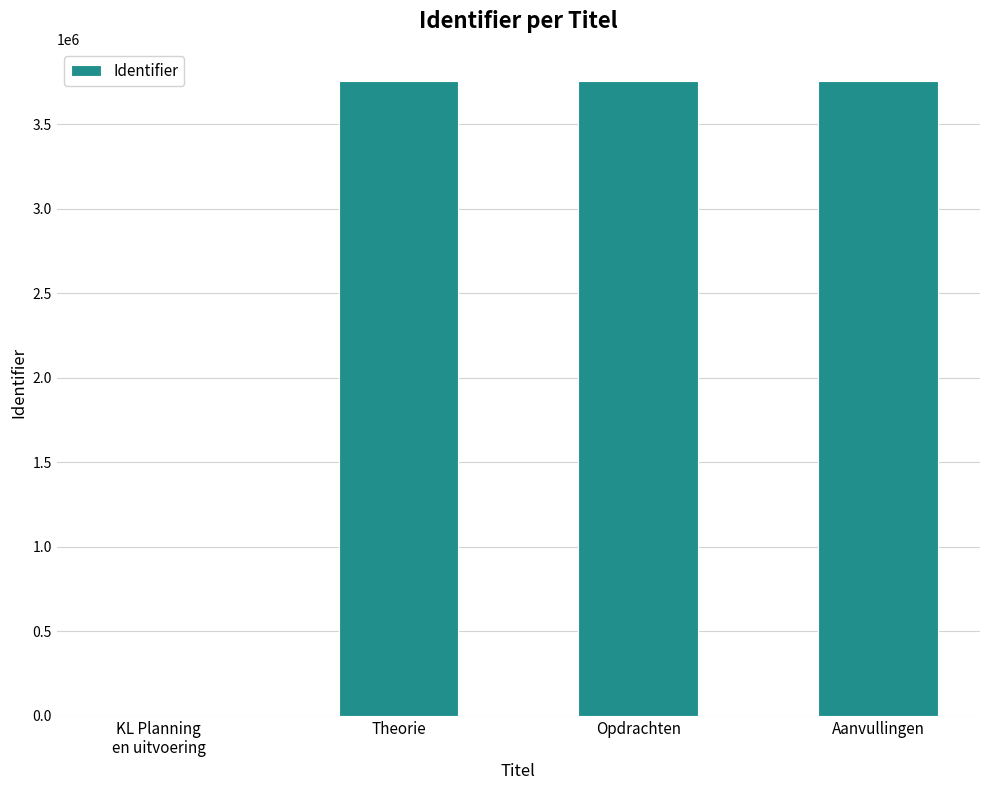

Is it true that the value at Aanvullingen is 6161527?

False